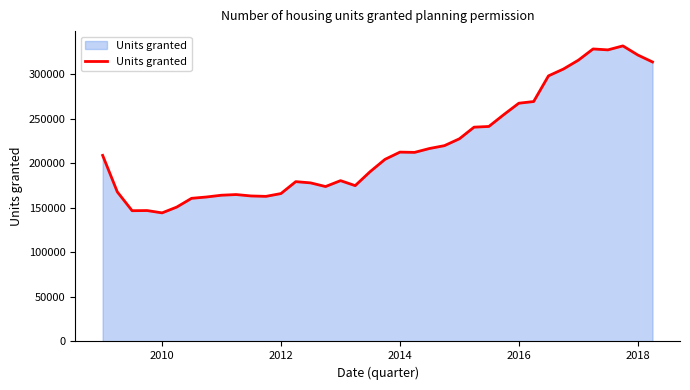

What is the difference between the maximum and minimum values?

187634